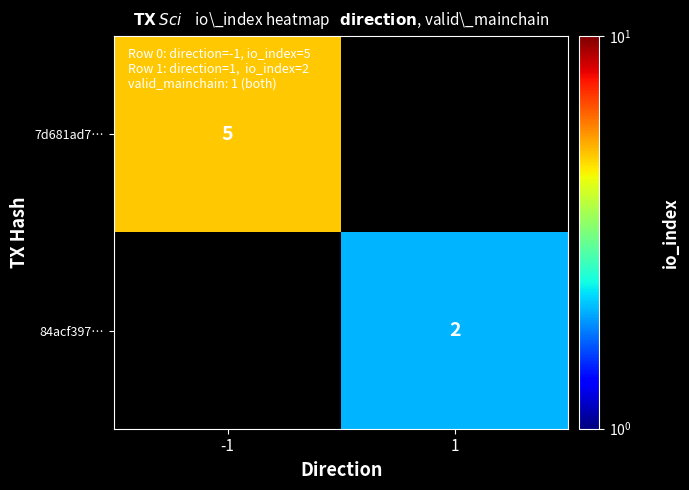

What is the minimum value shown in the chart?

2.0